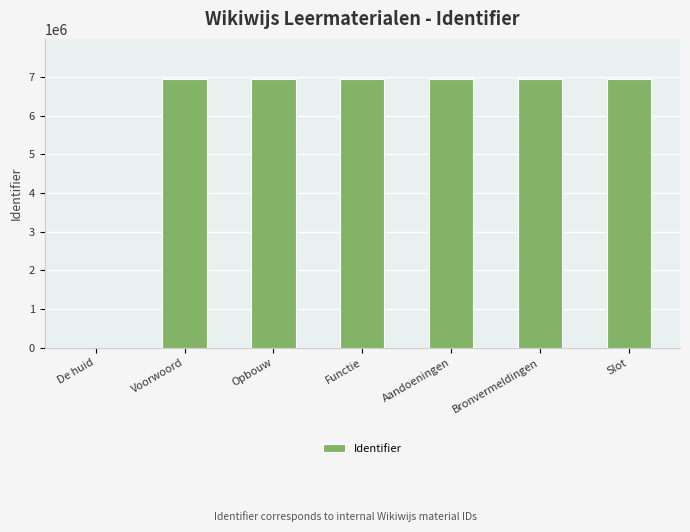

Count the number of categories in the chart.

7